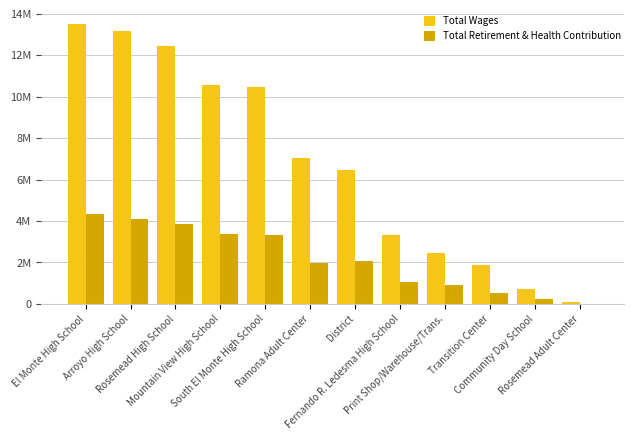

What is the label of the 9th bar from the right?

Mountain View High School